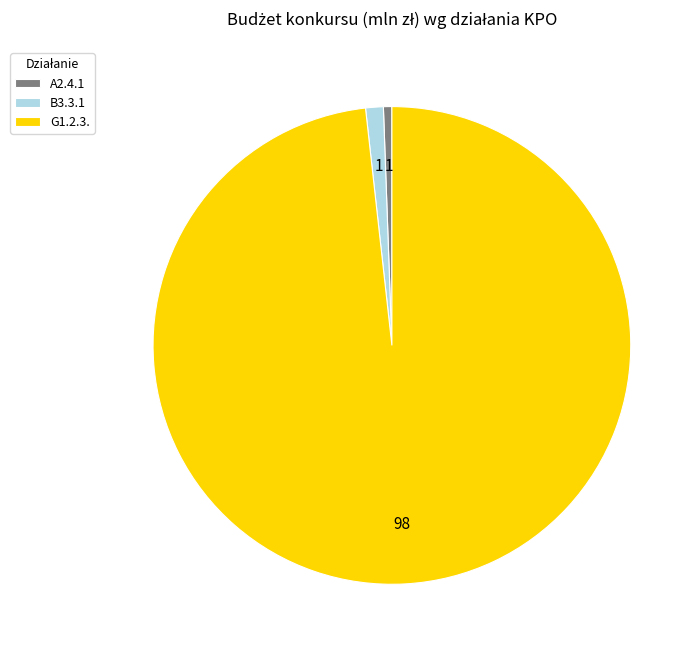

Is G1.2.3. the majority of the pie?

Yes